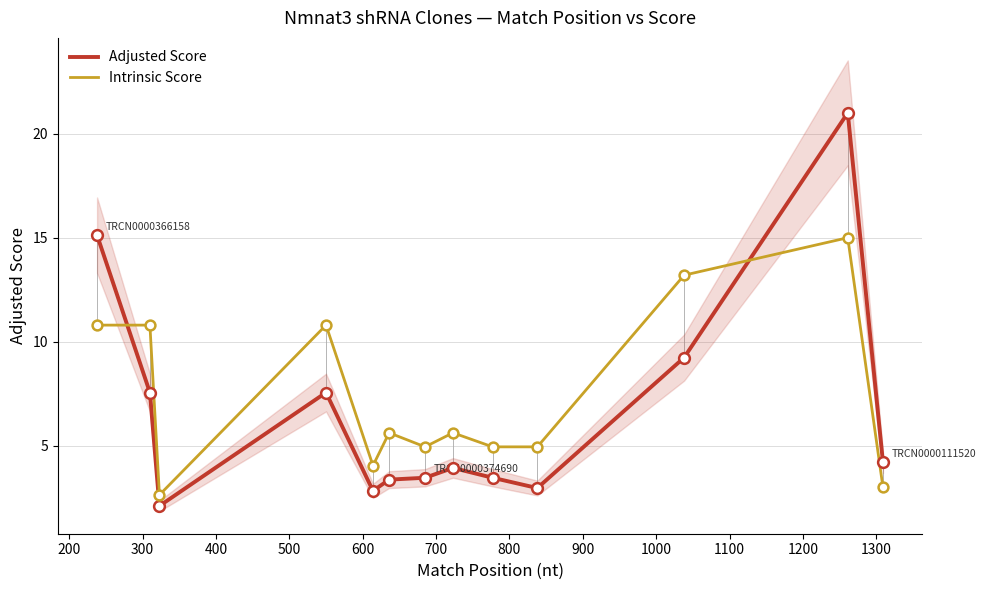

What is the minimum value for Intrinsic Score?

2.6